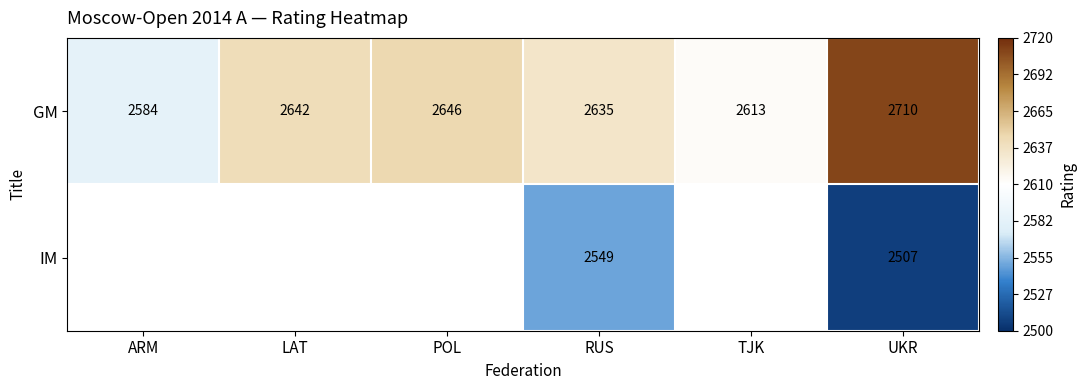

What is the total value across all series at UKR?

5217